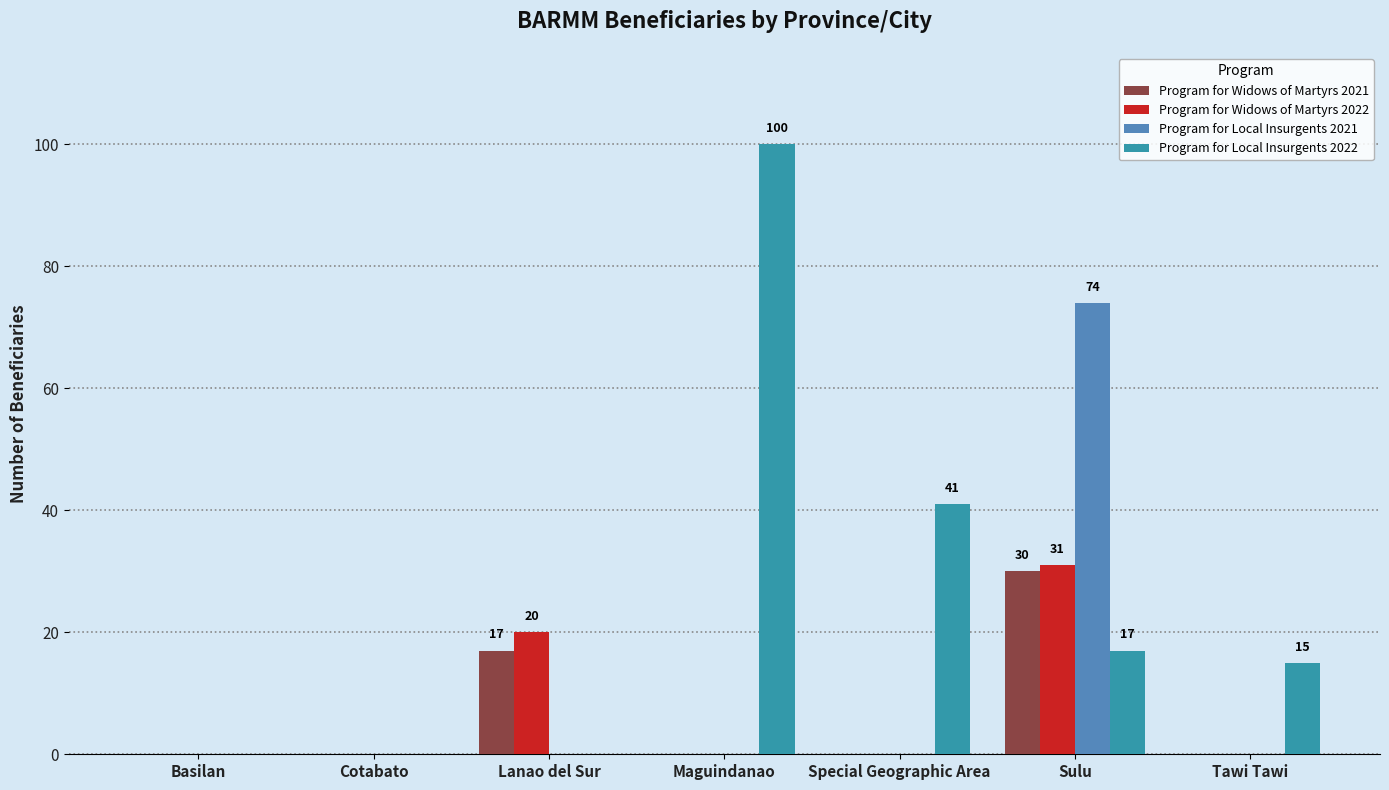

Where does the Program for Local Insurgents 2022 series first go above 15?

Maguindanao